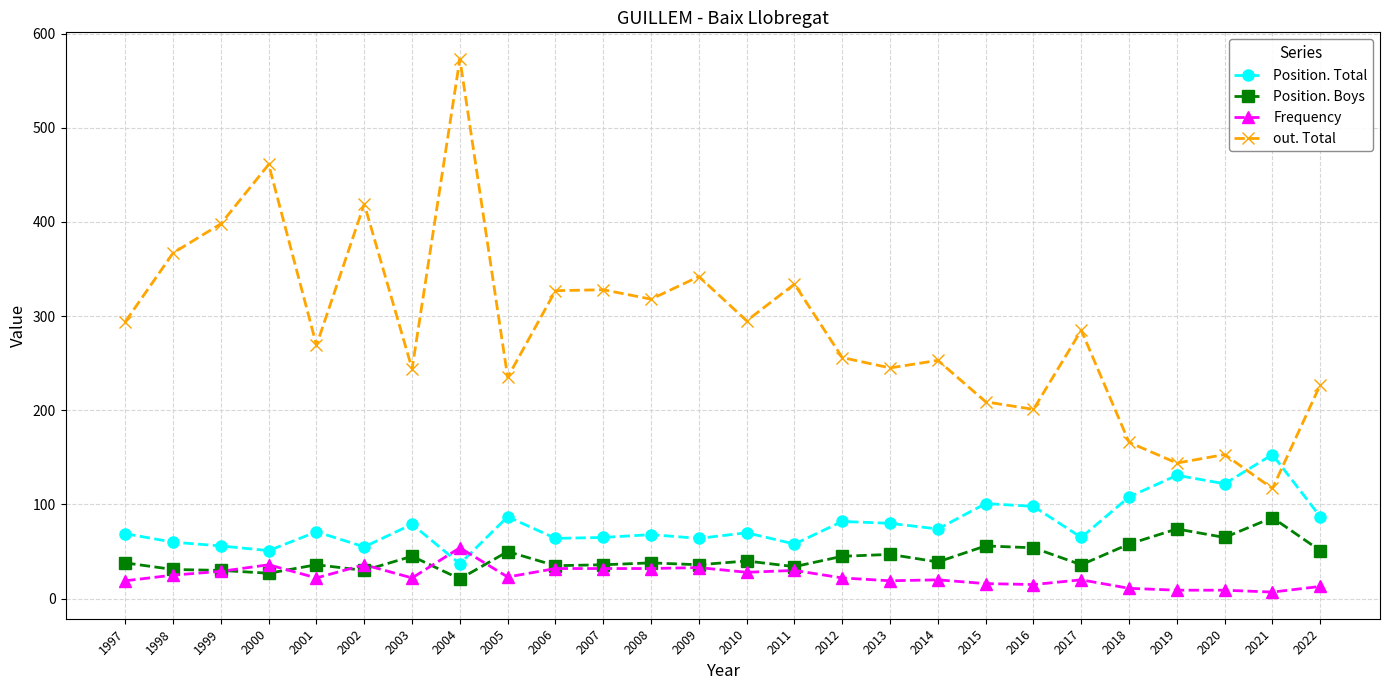

True or false: Position. Total and Position. Boys cross at least once.

False